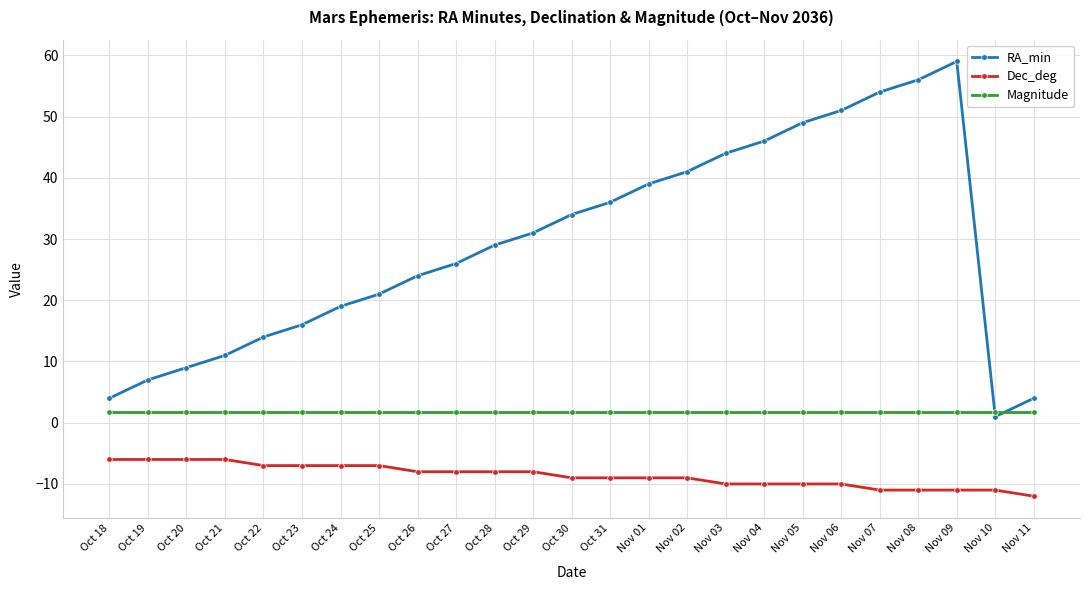

True or false: Magnitude and Dec_deg intersect in this chart.

False